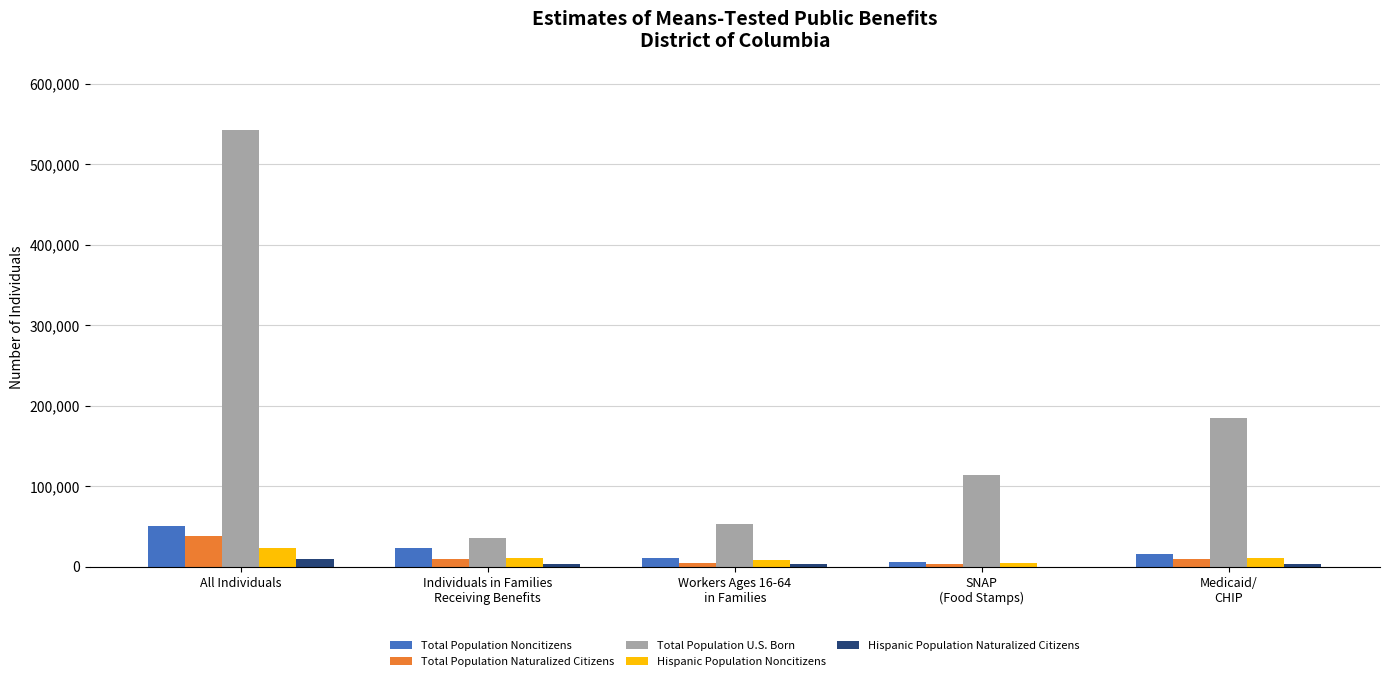

At which category does the chart reach its peak across all series?

All Individuals